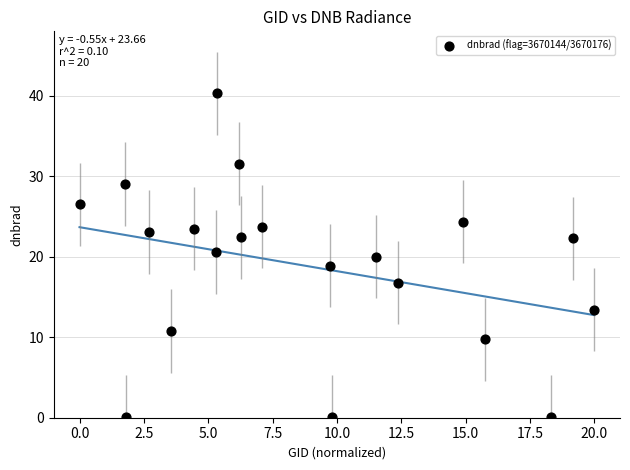

What is the range of Y values (max minus min)?

40.2